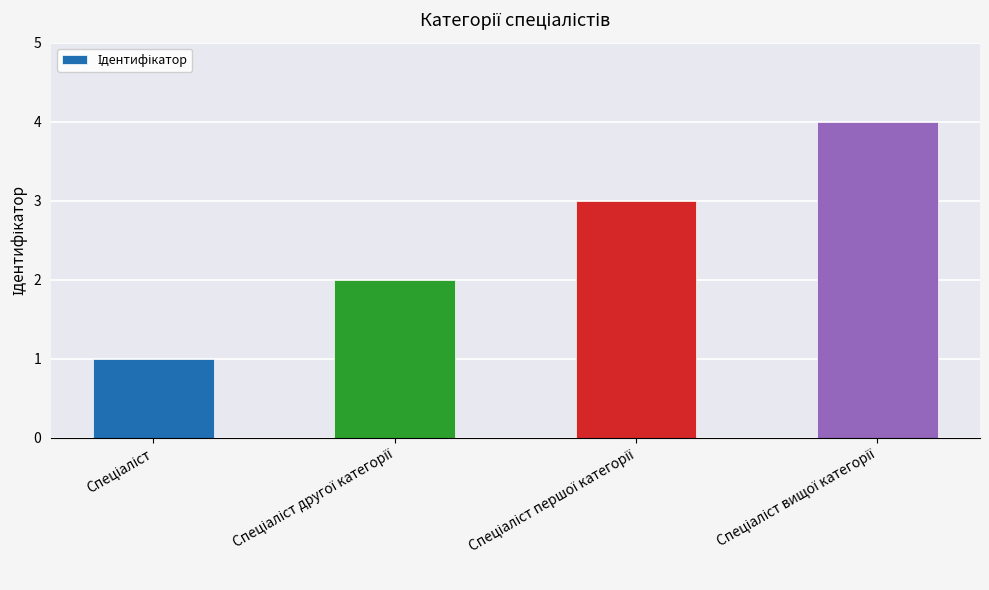

What is the sum of all values?

10